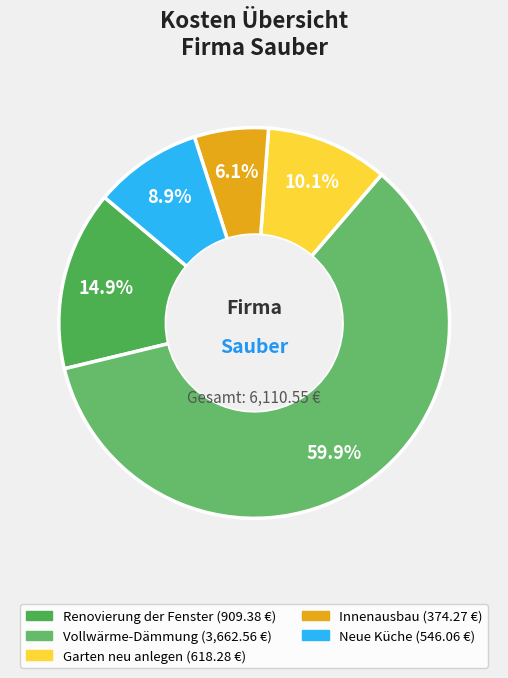

Between Garten neu anlegen and Neue Küche, which is larger?

Garten neu anlegen